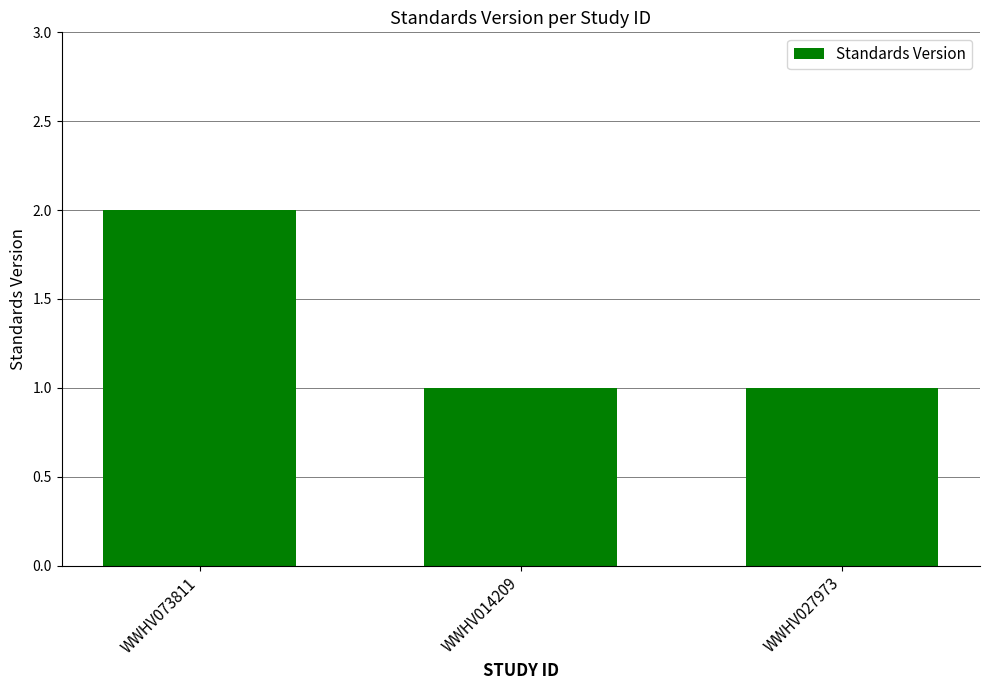

How many values are between 1 and 2?

3